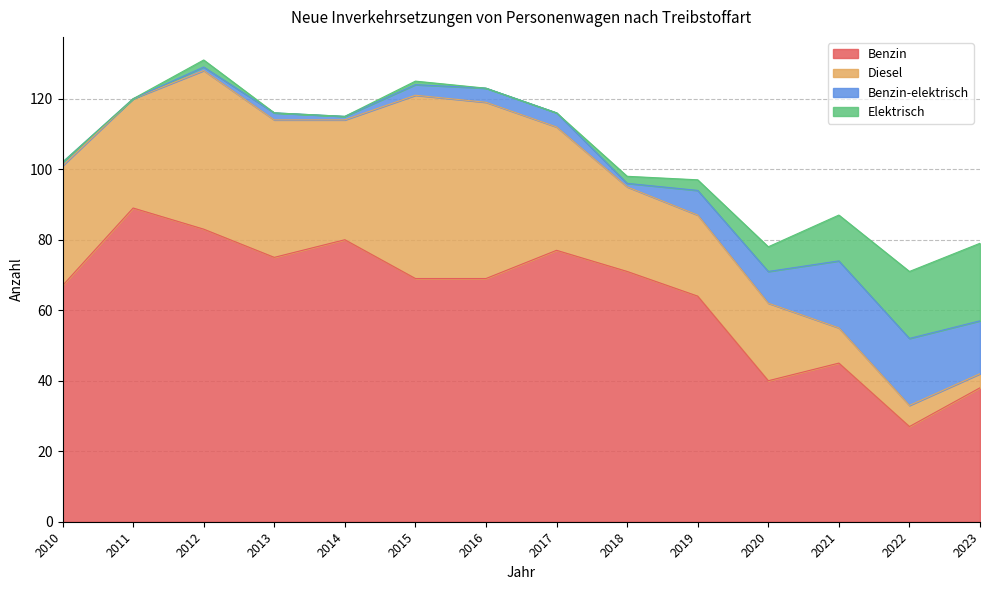

What is the difference between the maximum and minimum values in the Benzin series?

62